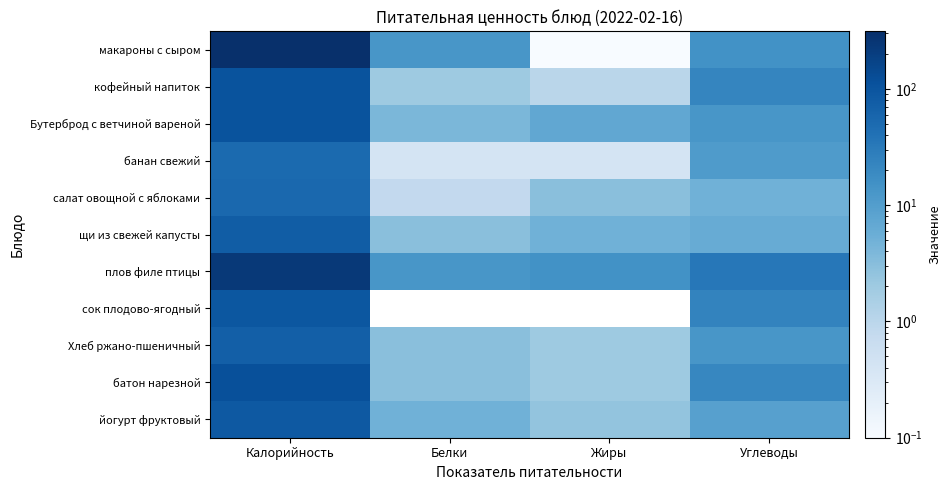

How many distinct data groups are displayed?

11